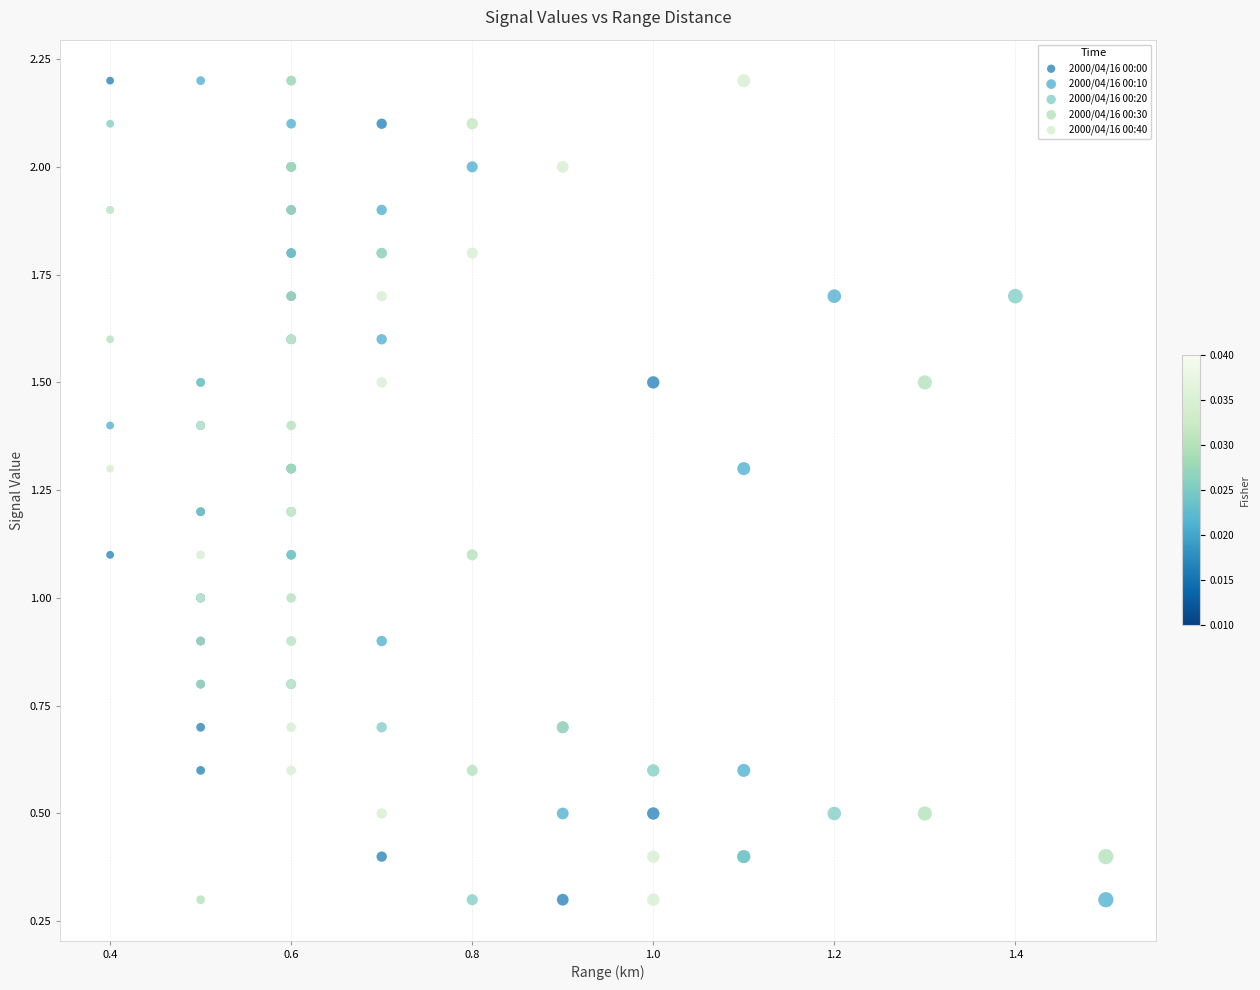

What are all the series names shown in the legend?

2000/04/16 00:00, 2000/04/16 00:10, 2000/04/16 00:20, 2000/04/16 00:30, 2000/04/16 00:40